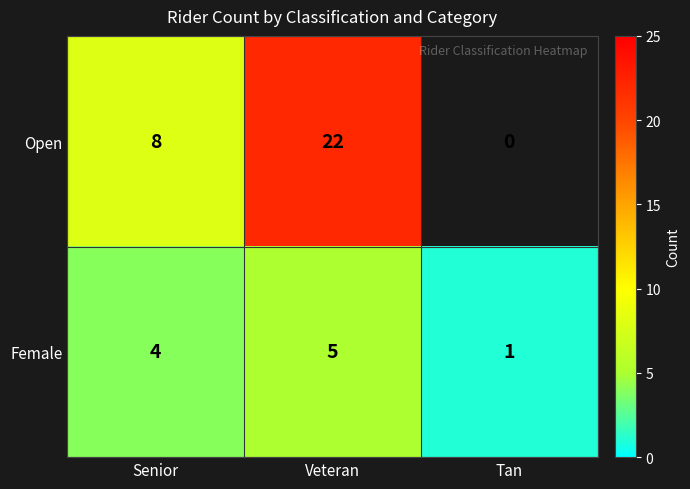

At Senior, list the series in order from smallest to largest.

Female, Open